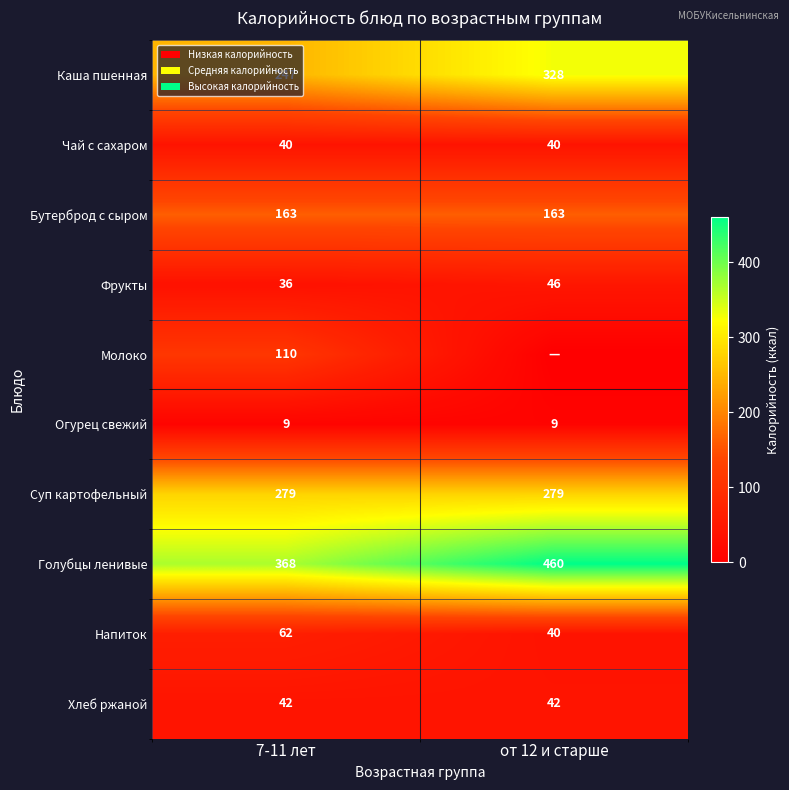

What is the minimum value for Огурец свежий?

9